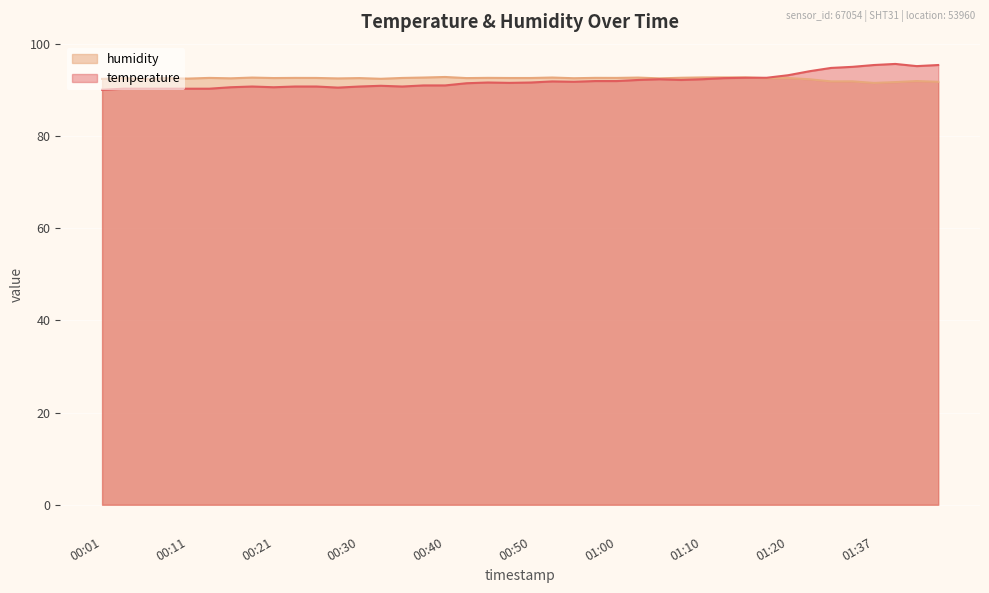

At which label does humidity reach its minimum?

01:37